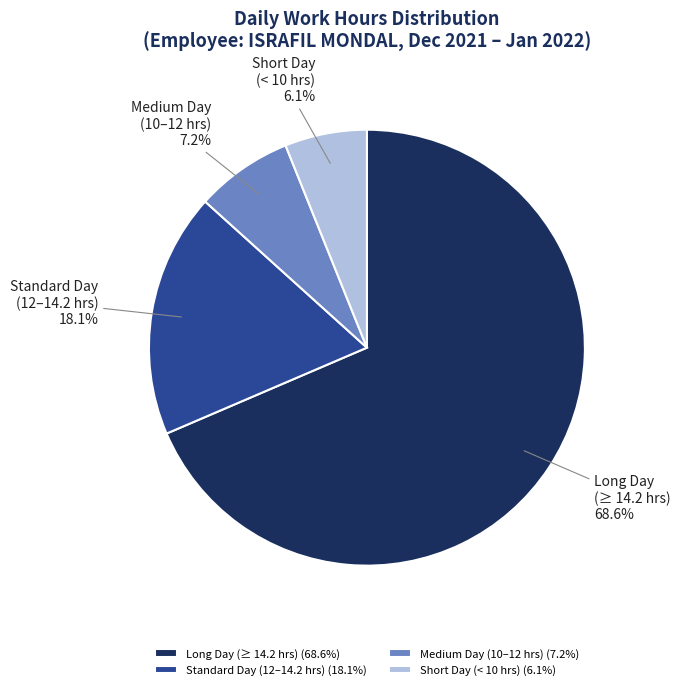

Which has a higher value, Medium Day (10–12 hrs) or Long Day (≥ 14.2 hrs)?

Long Day (≥ 14.2 hrs)